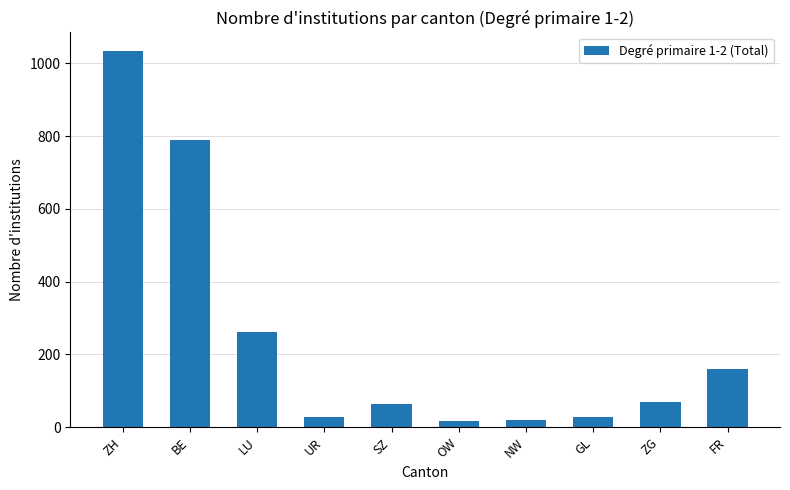

How many data points are less than 68?

5